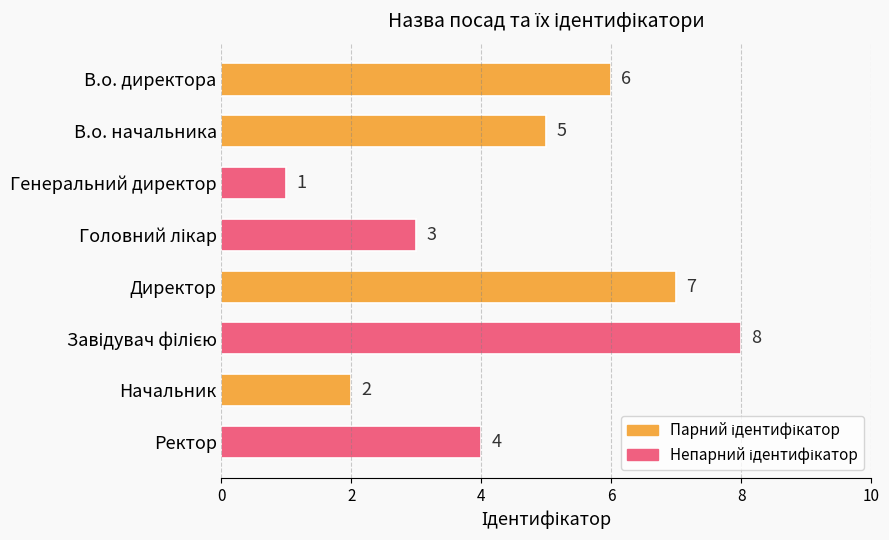

True or false: the data shows 1 at Начальник.

False